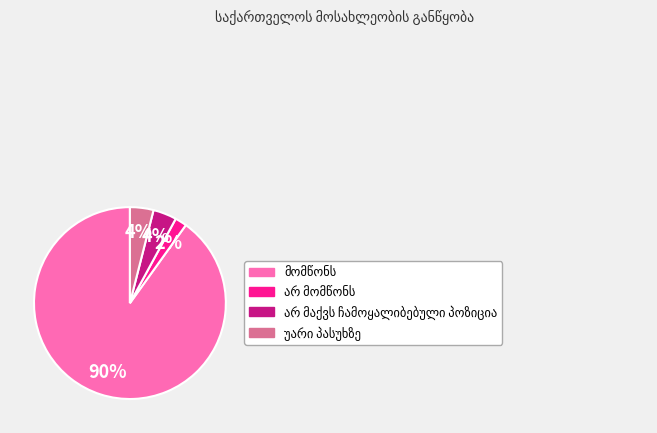

To the nearest percent, what is the difference between the largest and smallest slice percentages?

88%